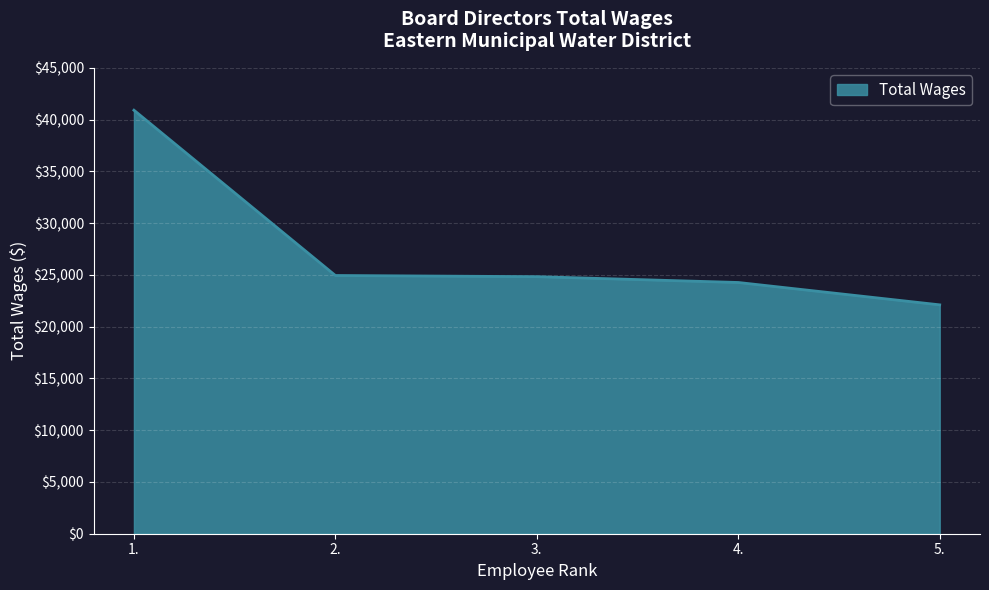

True or false: there are more than 2 points higher than both neighbors.

False